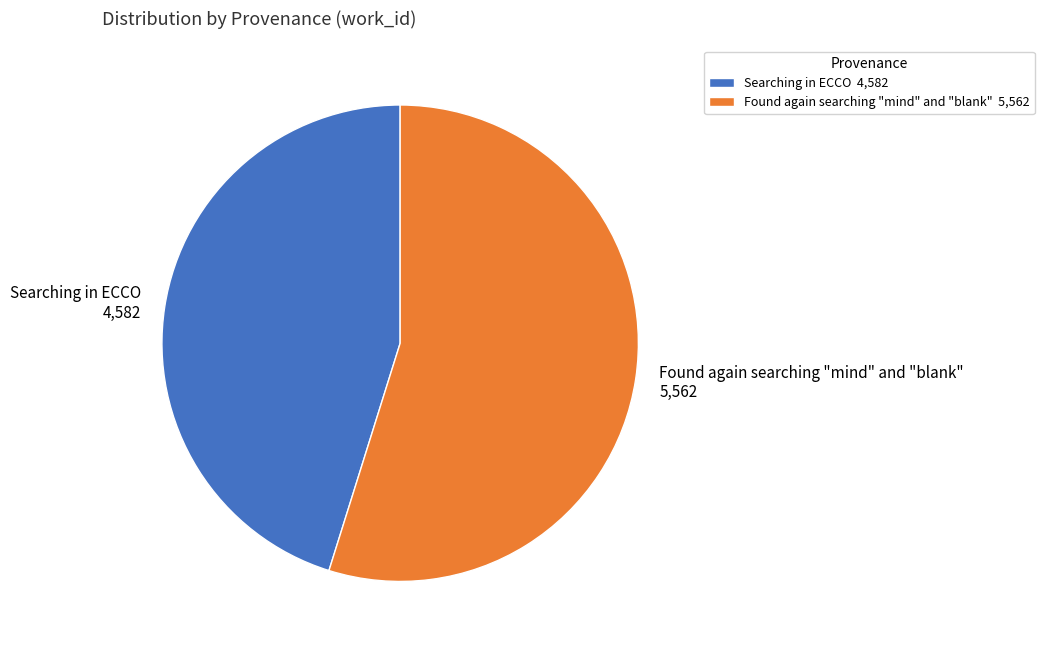

Is the sum of Found again searching "mind" and "blank" and Searching in ECCO greater than half?

Yes